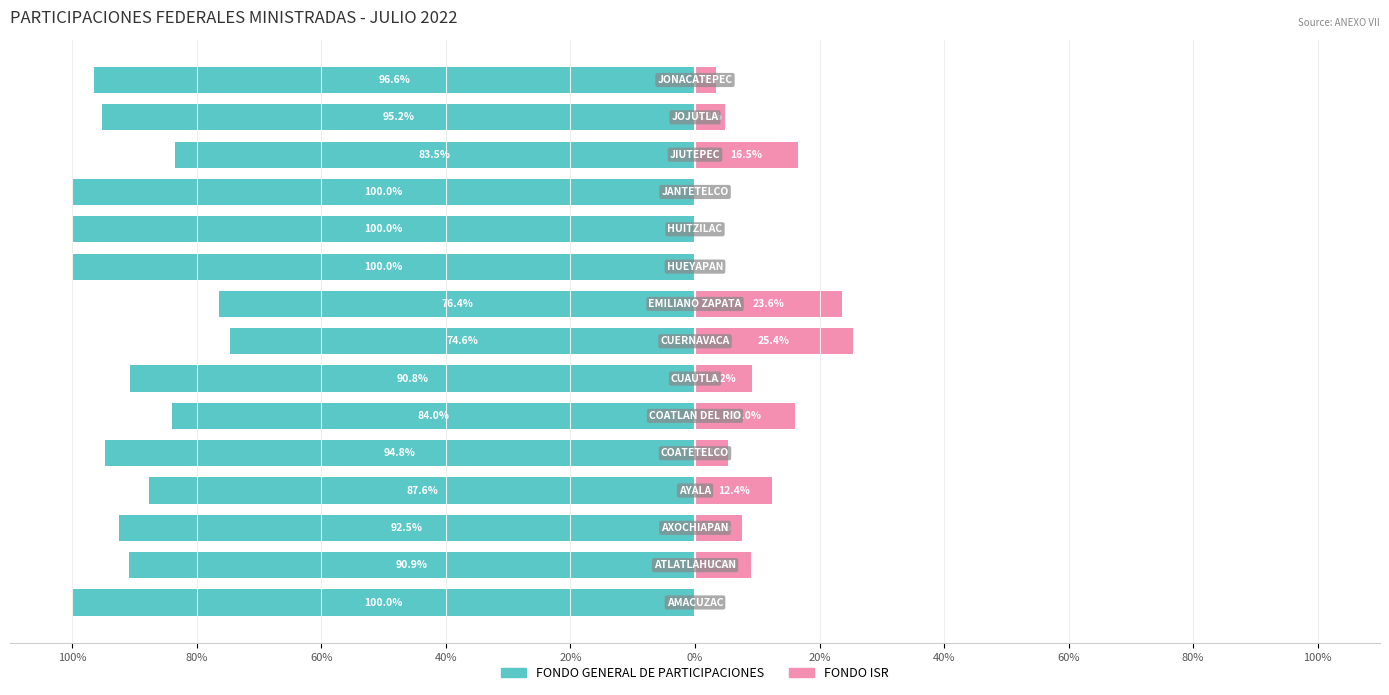

How many bars are there in each group?

2